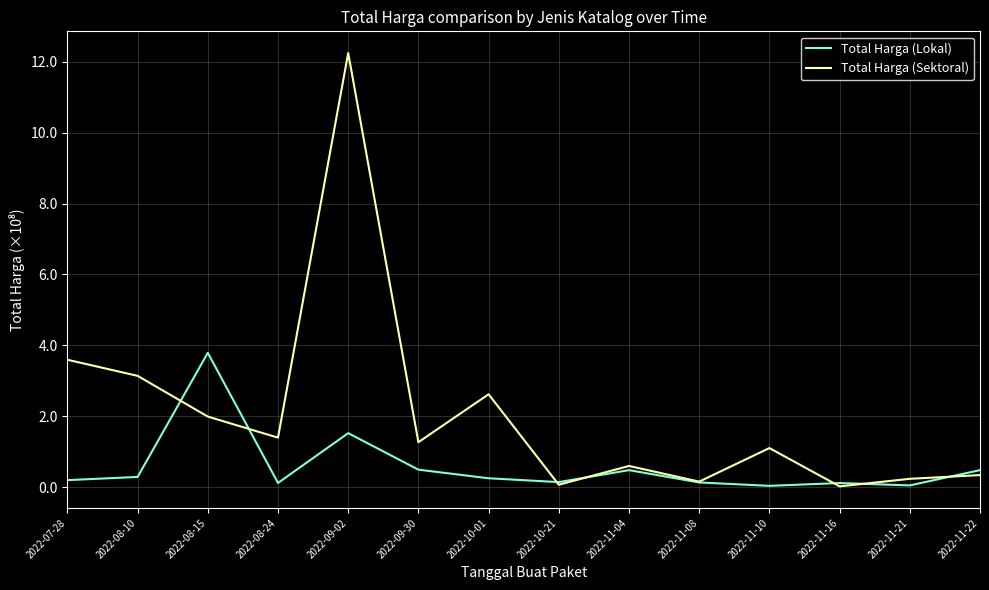

What is the average value of the Total Harga (Sektoral) series?

2.1